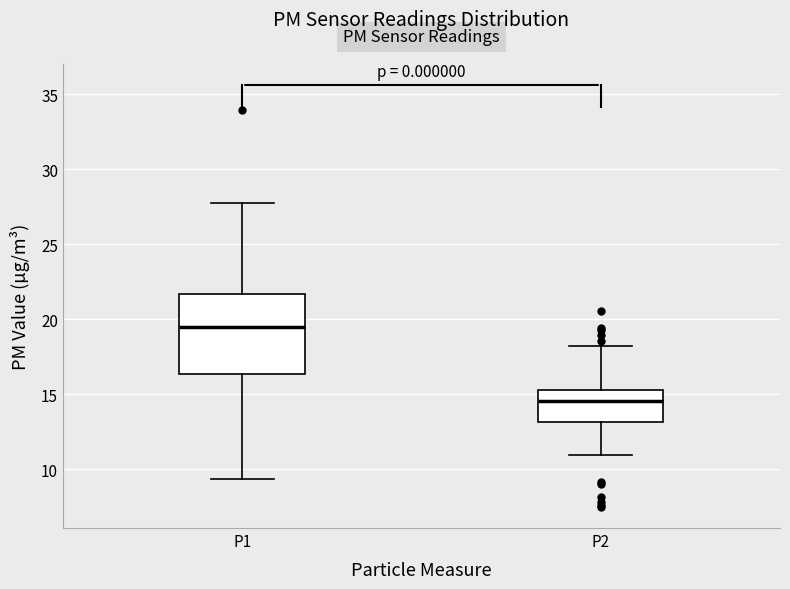

Where does the lower whisker of the box for P2 end on the y-axis? The values are not printed on the chart, so give them approximately, as read against the axis.

11.0